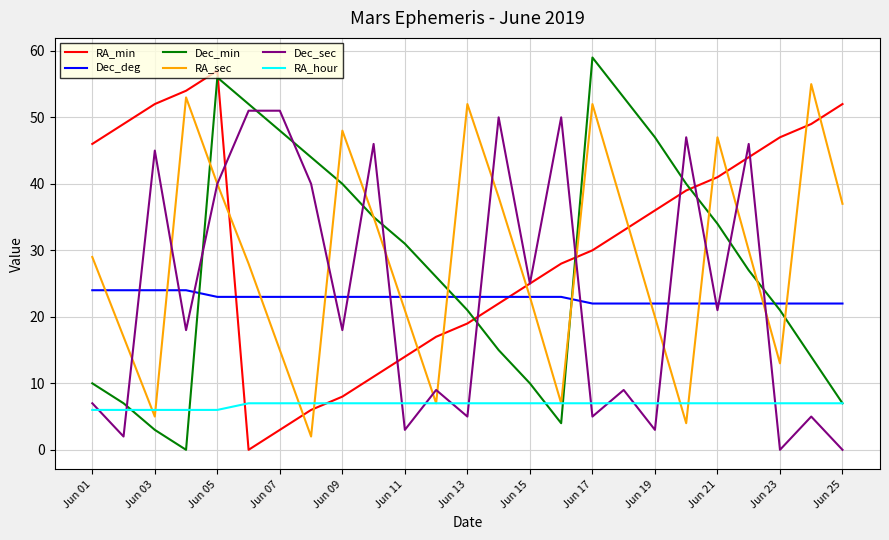

What is the maximum value shown in the chart?

59